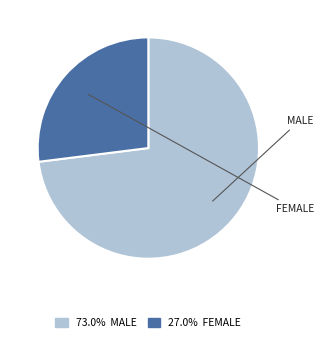

Does any single category account for the majority?

Yes